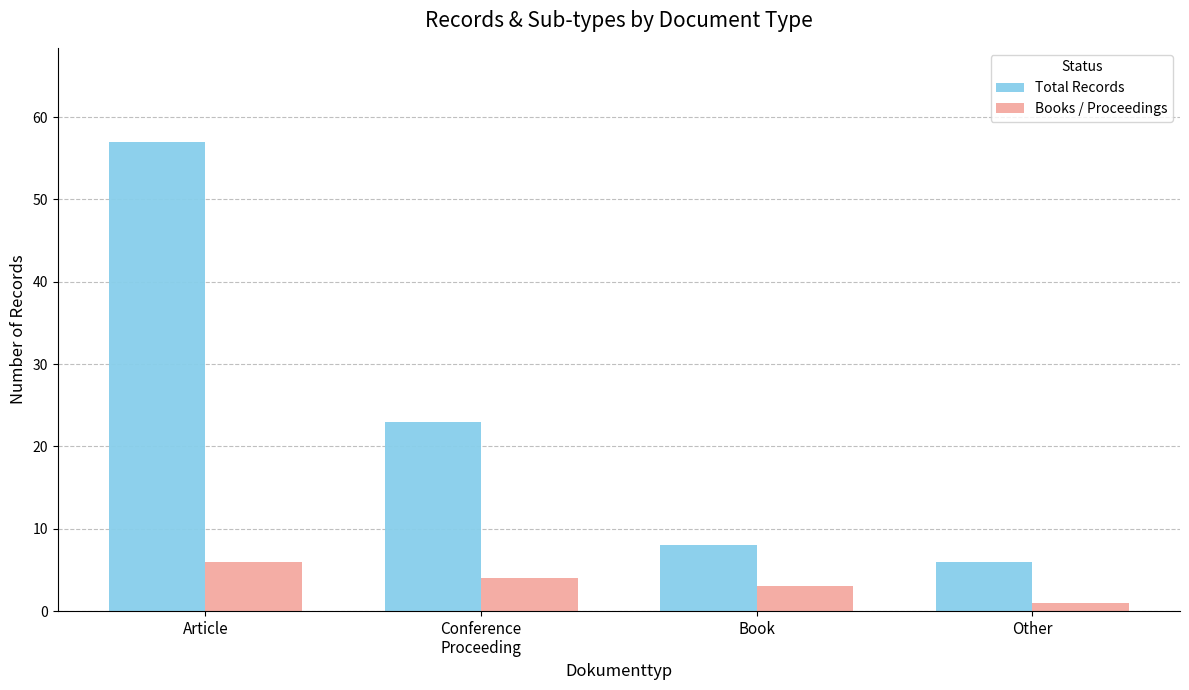

Count the number of categories in the chart.

4